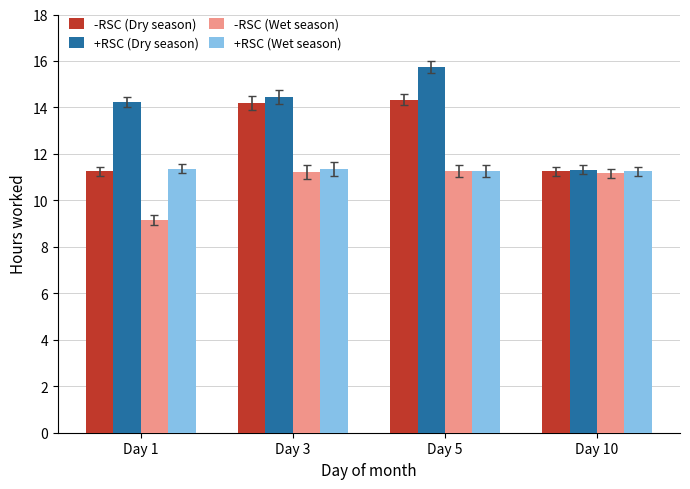

What is the total value across all series at Day 3?

51.2